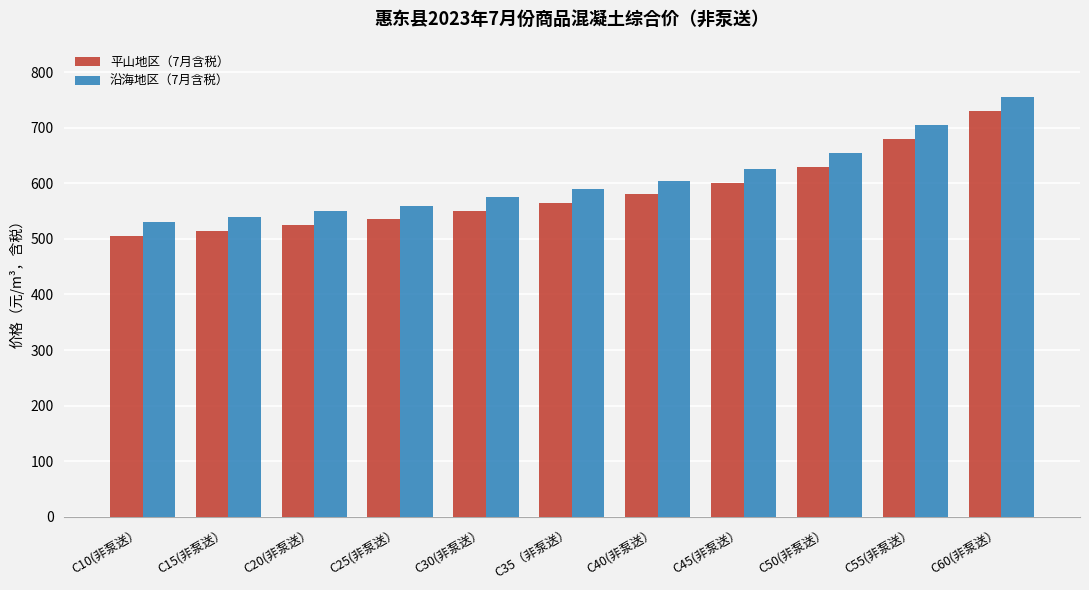

How many groups of bars are there?

11